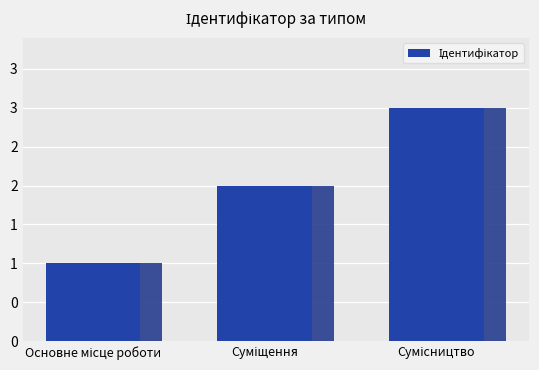

Approximately how many times larger is the value at Сумісництво compared to Основне місце роботи?

3.0